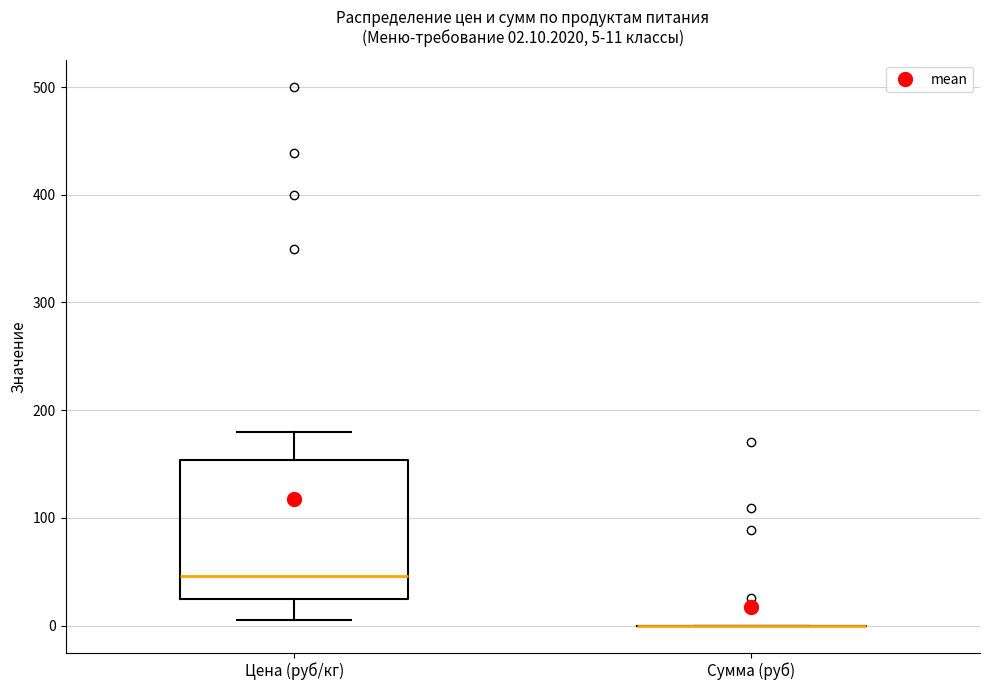

Which box is the tallest, from its lower edge to its upper edge?

Цена (руб/кг)